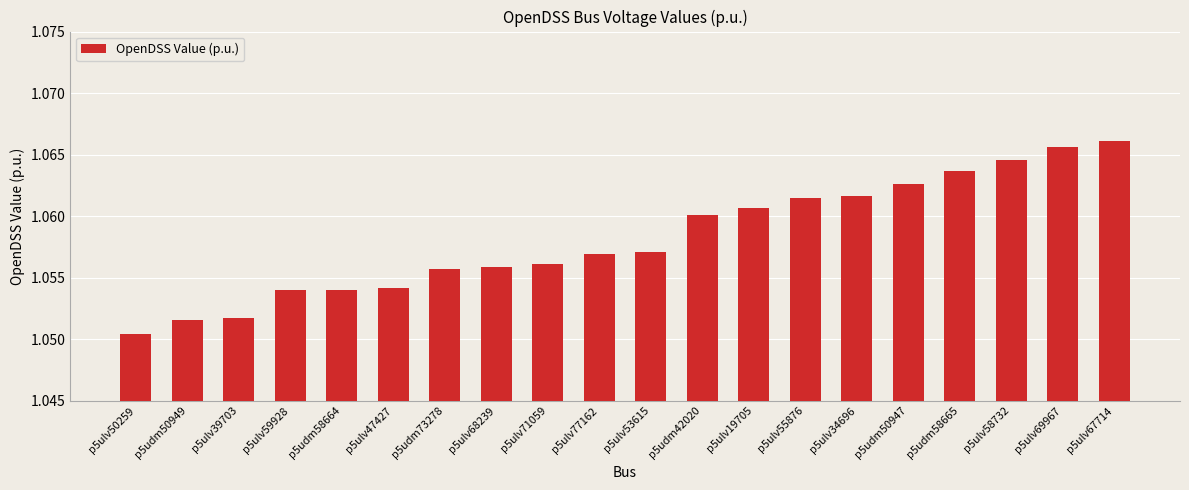

What is the sum of the values at p5ulv50259 and p5ulv39703?

2.1